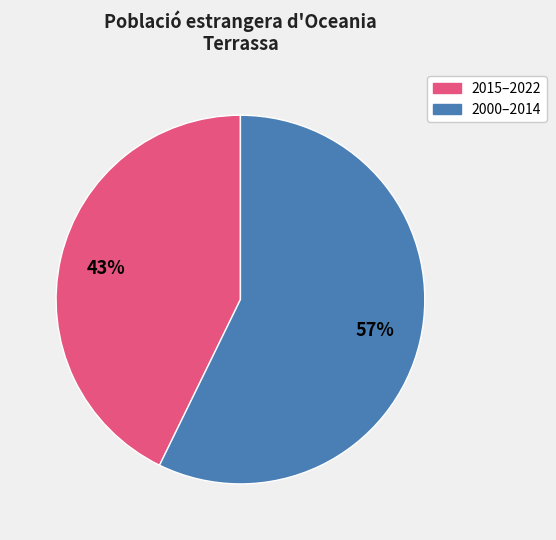

To the nearest percent, what is the difference between the largest and smallest slice percentages?

14%